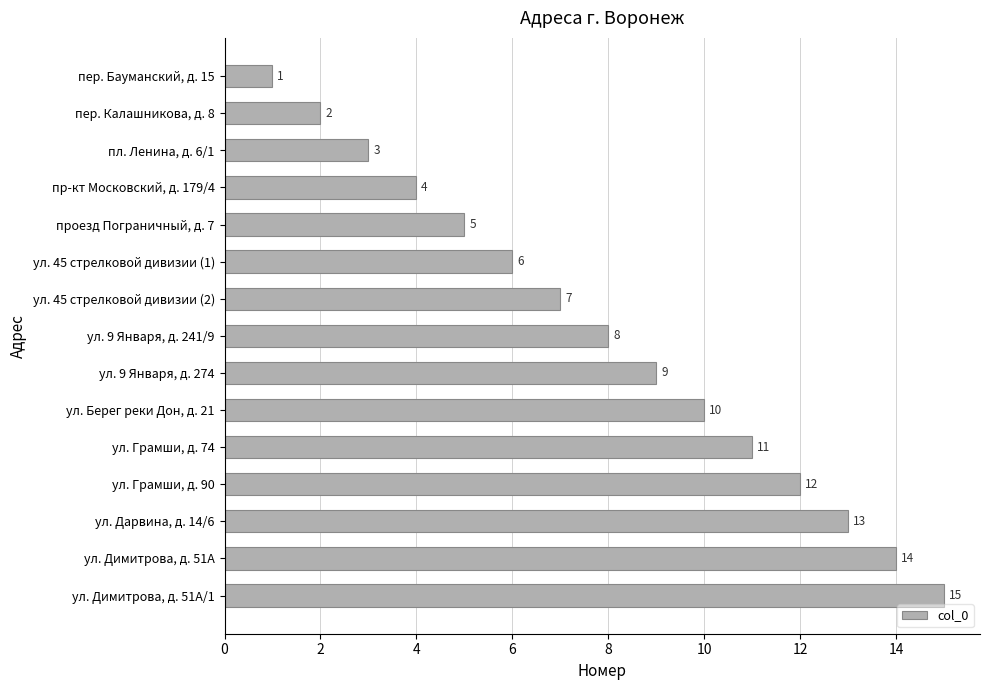

What is the sum of all values?

120